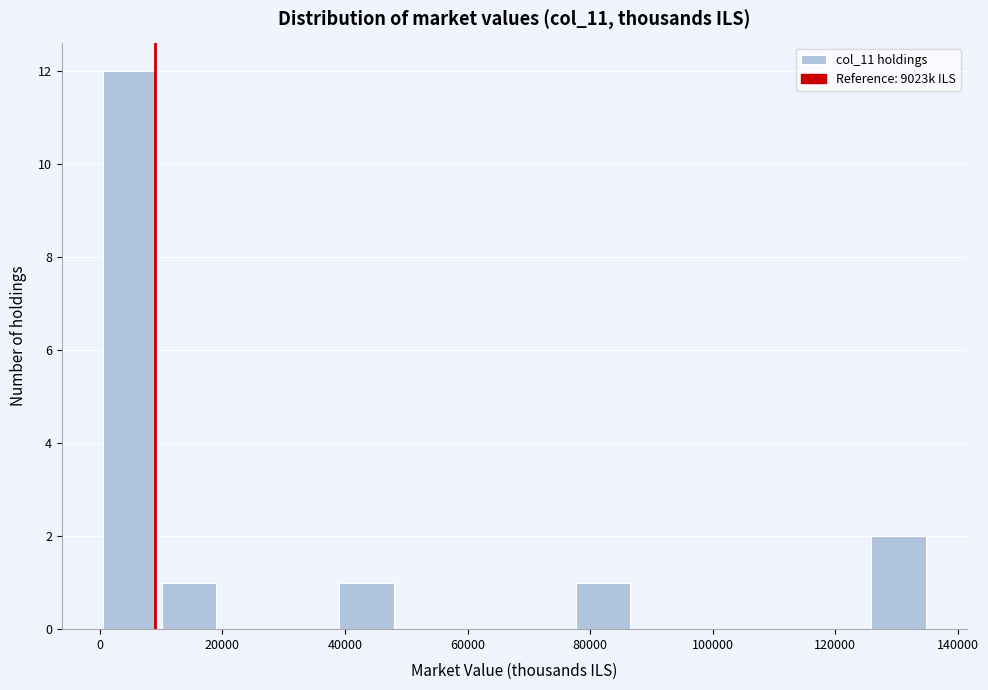

Over which range of the x-axis is the bar tallest?

0 to 10000